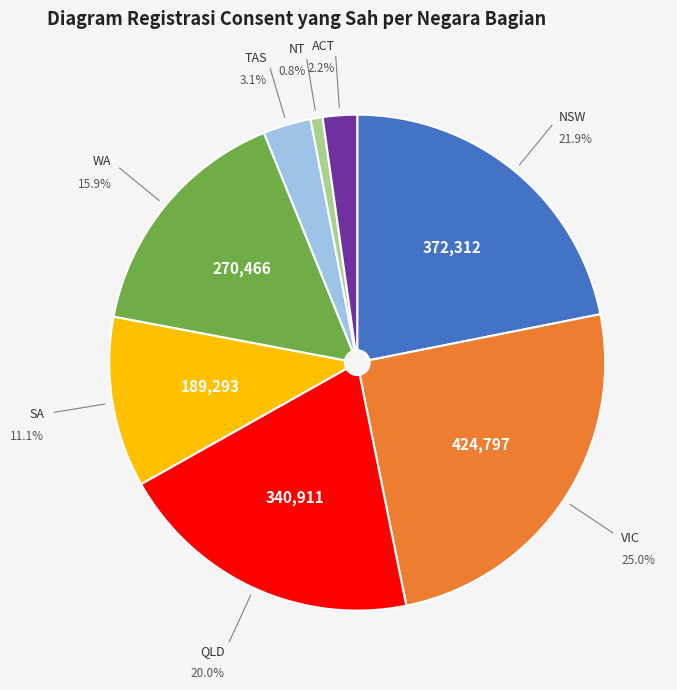

Does any single category account for the majority?

No